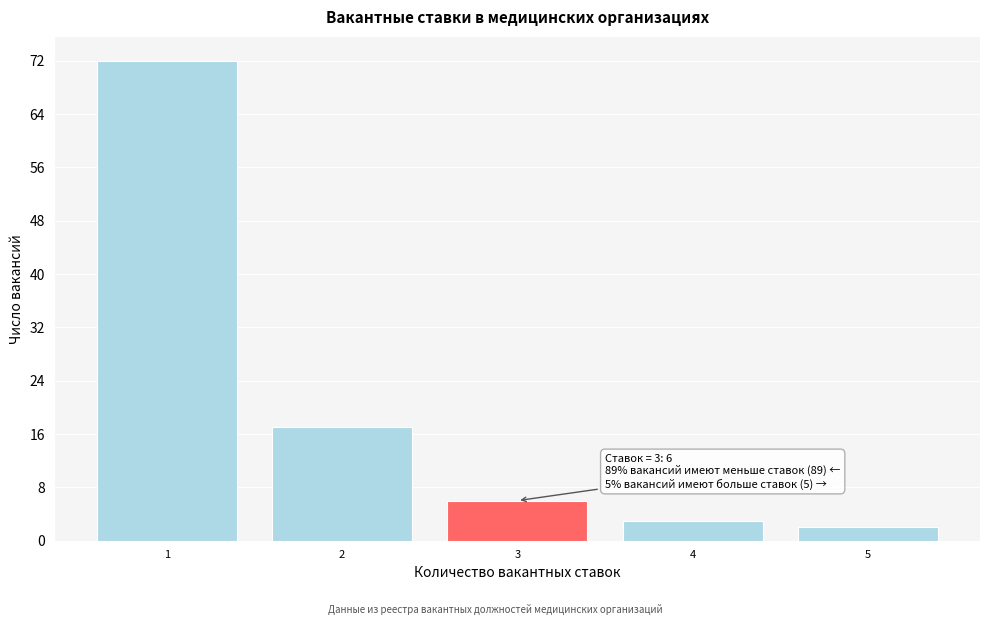

Reading left to right, extract all data points from this chart.

72	17	6	3	2